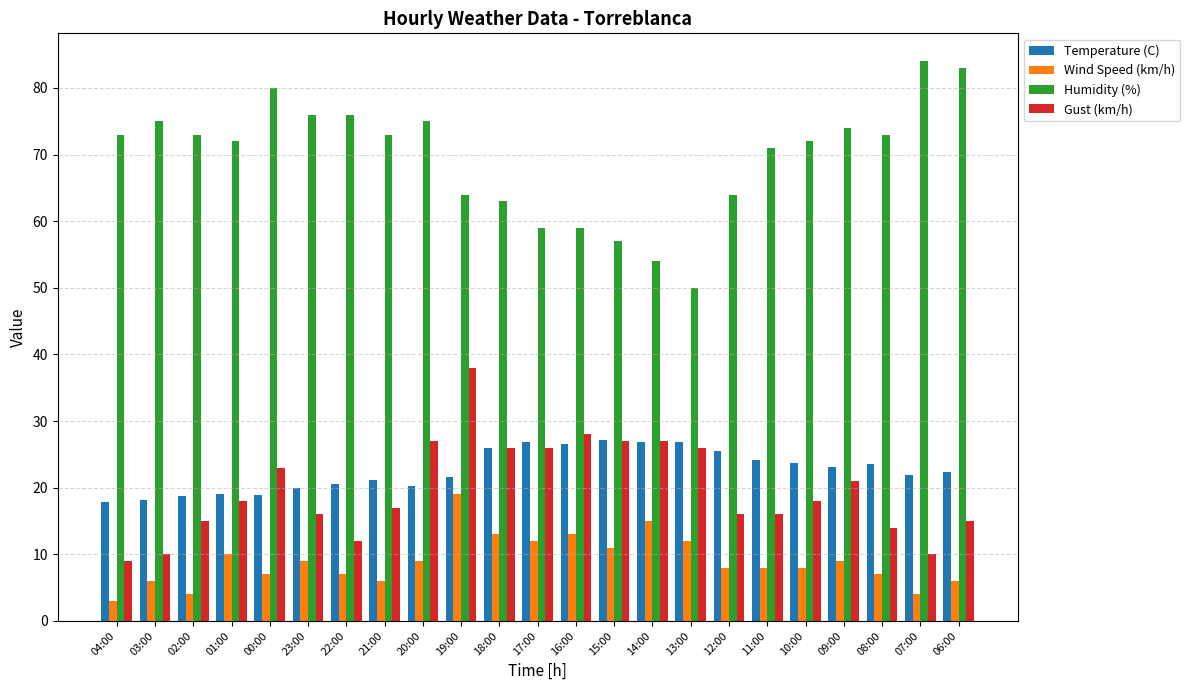

What is the average value of the Gust (km/h) series?

19.8